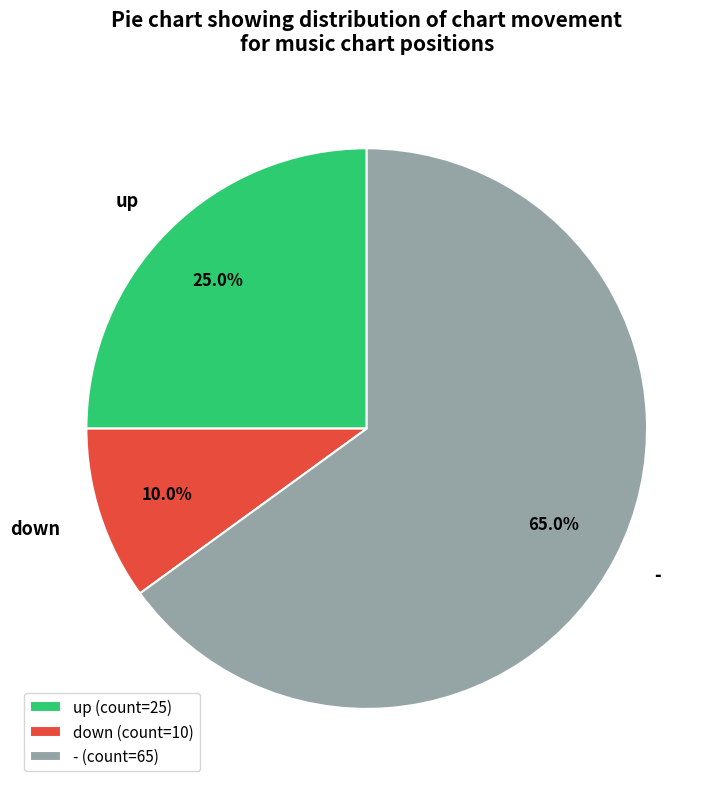

Count the number of slices in the pie.

3